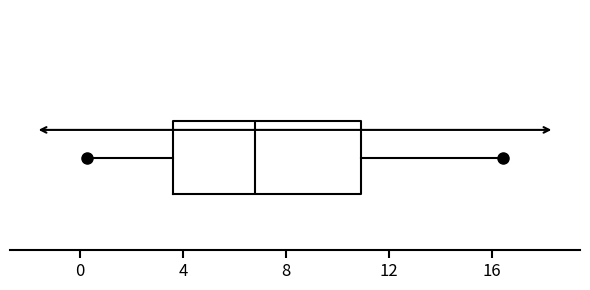

Where does the left whisker of the box end on the x-axis? The values are not printed on the chart, so give them approximately, as read against the axis.

0.5